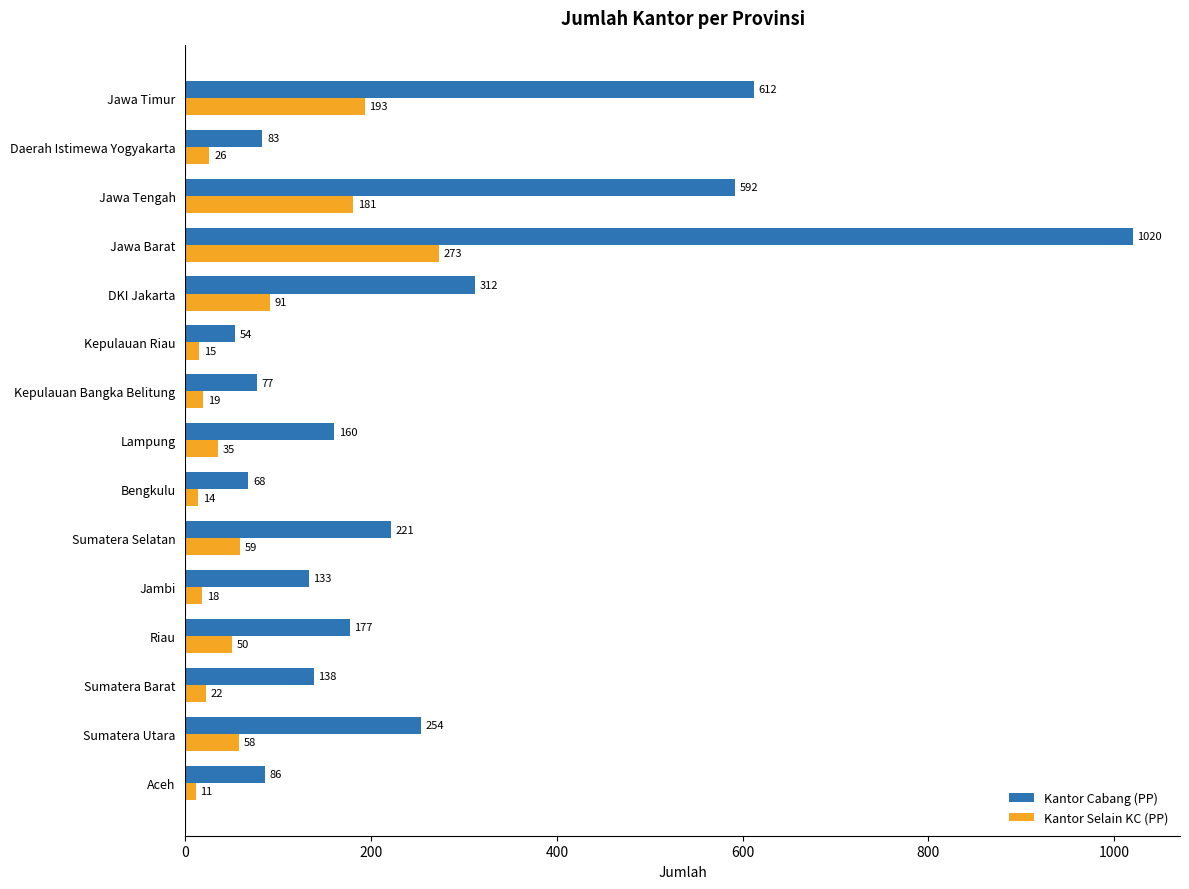

The Kantor Cabang (PP) series shows 592 at Jawa Tengah. True or false?

True